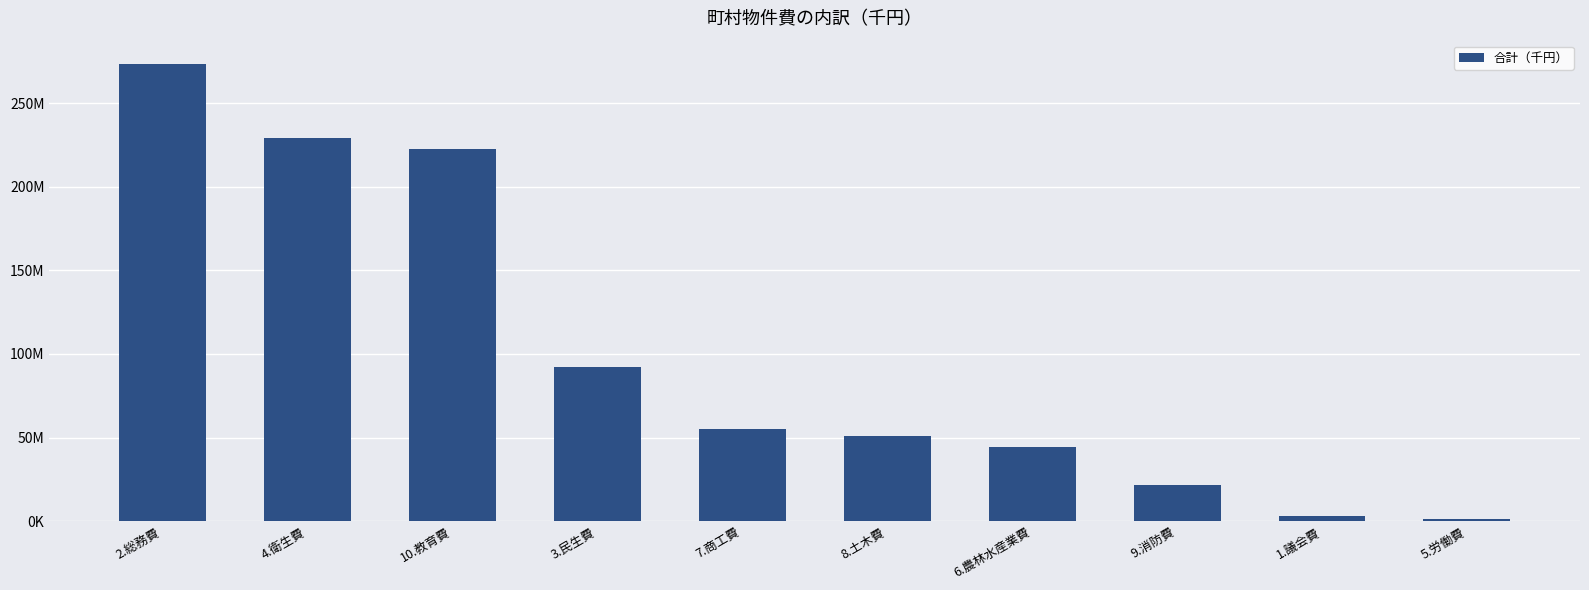

What is the average value?

99418788